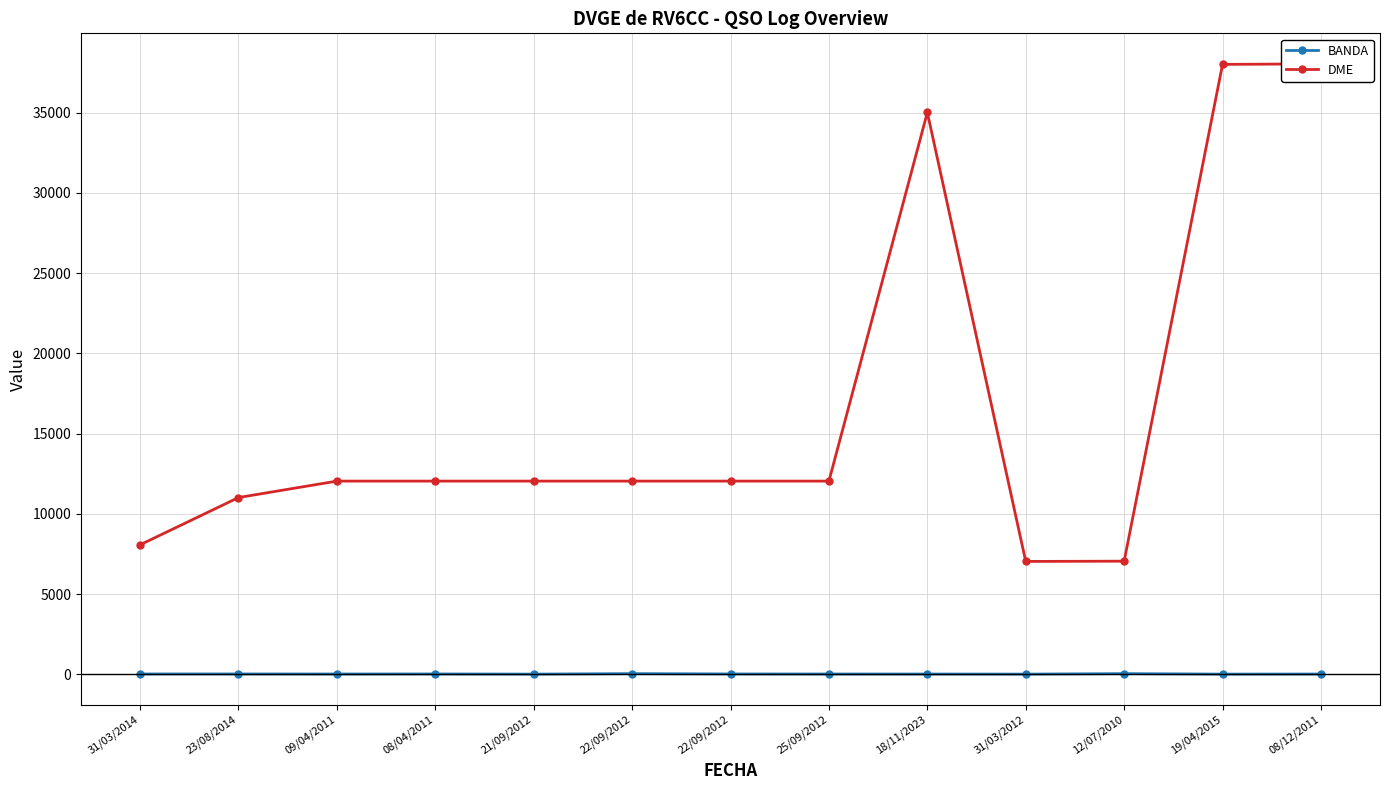

Rank the categories by BANDA value from highest to lowest.

22/09/2012, 12/07/2010, 31/03/2014, 23/08/2014, 08/04/2011, 22/09/2012, 09/04/2011, 25/09/2012, 18/11/2023, 08/12/2011, 21/09/2012, 31/03/2012, 19/04/2015